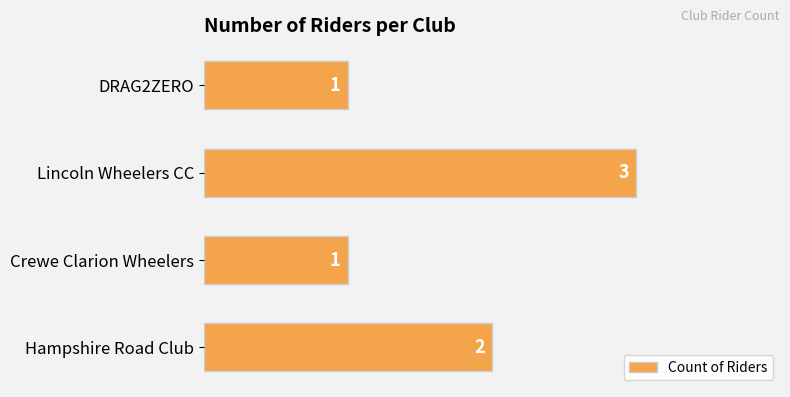

What is the smallest value displayed?

1